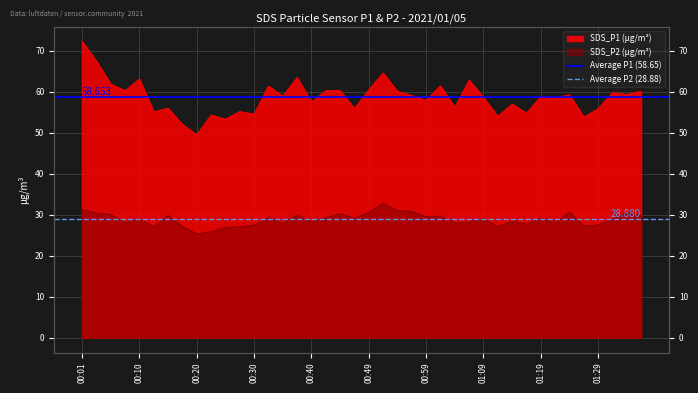

What is the sum of all Average P1 (58.65) values?

117.3